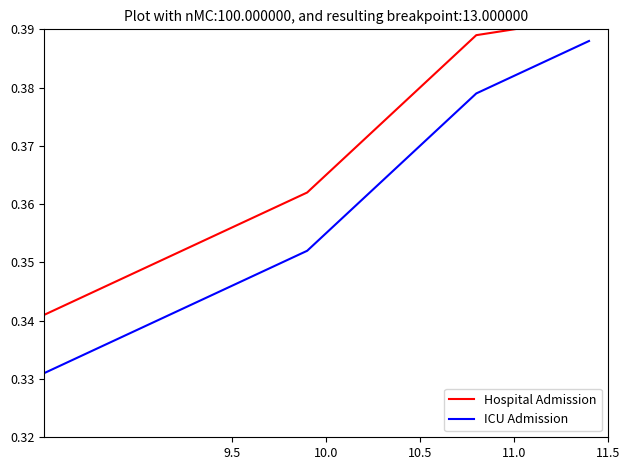

True or false: Hospital Admission and ICU Admission cross at least once.

False